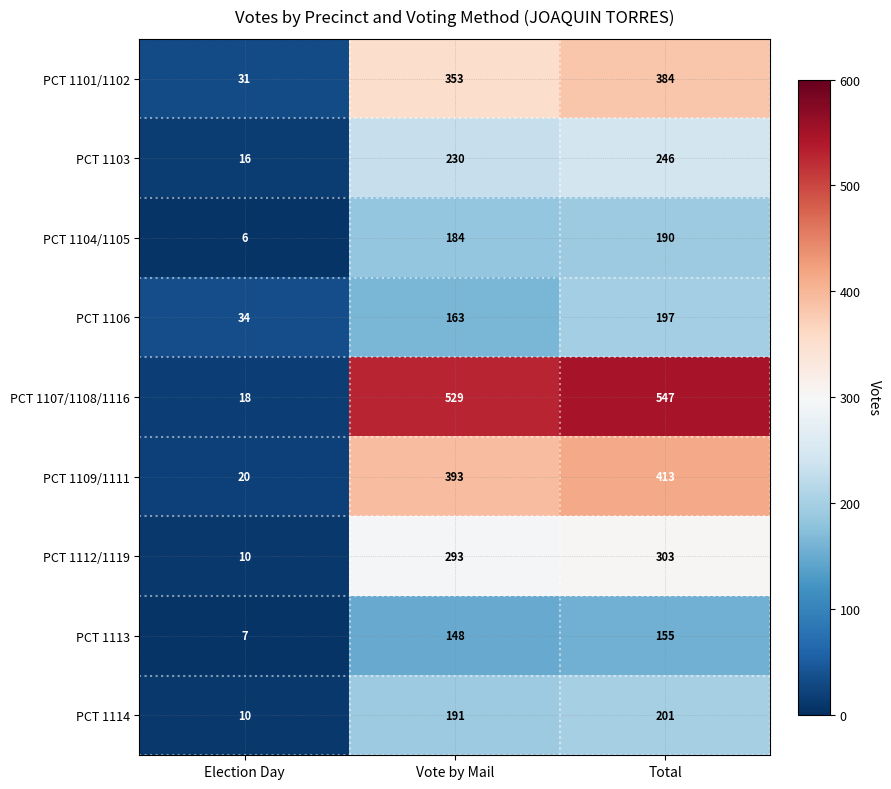

Where is PCT 1112/1119 nearest to the value 156?

Vote by Mail